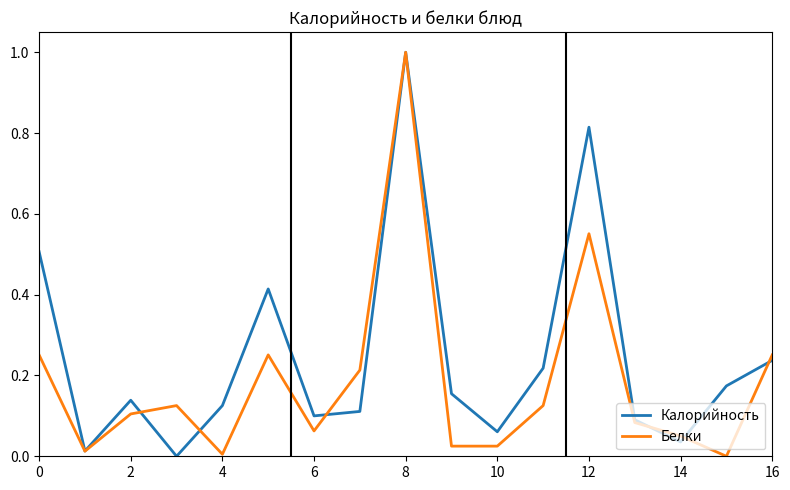

How many values in the Белки series exceed 0?

16